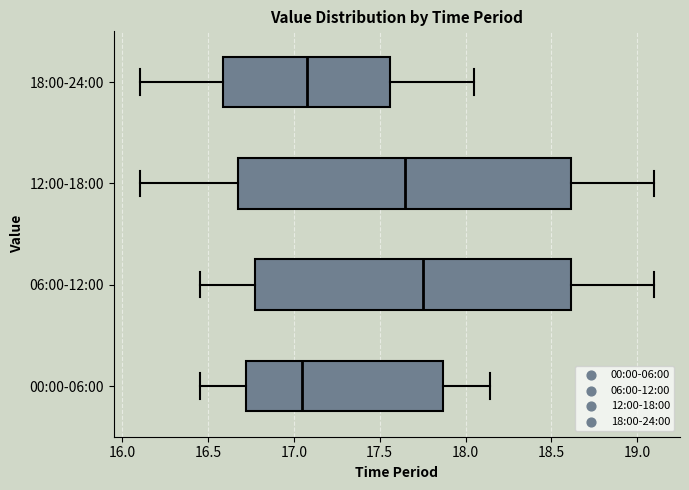

Reading bottom to top, transcribe this box plot: for each box, give where its median line is, the range the box spans, and where its two whiskers end, as read against the x-axis. The values are not printed on the chart, so give them approximately, as read against the axis.

00:00-06:00: median 17.05, box 16.70 to 17.85, whiskers 16.45 to 18.15
06:00-12:00: median 17.75, box 16.80 to 18.60, whiskers 16.45 to 19.10
12:00-18:00: median 17.65, box 16.70 to 18.60, whiskers 16.10 to 19.10
18:00-24:00: median 17.10, box 16.60 to 17.55, whiskers 16.10 to 18.05